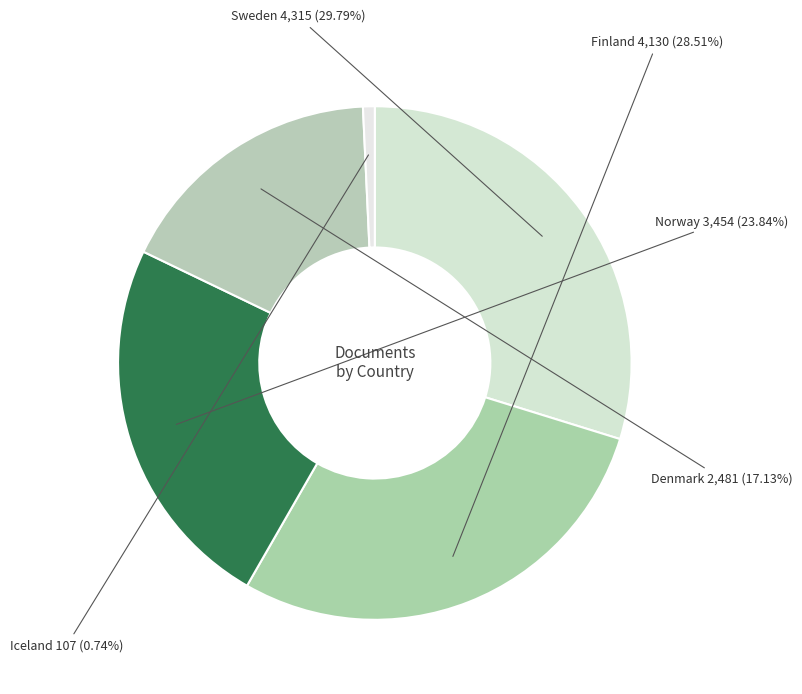

How many slices are in this pie chart?

5